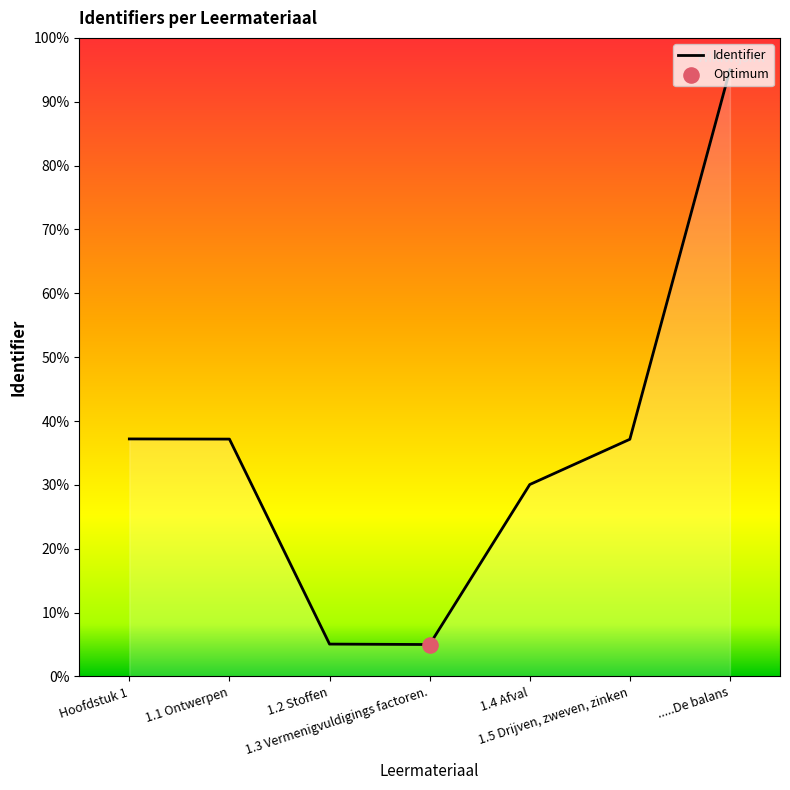

What is the ratio of the value at 1.4 Afval to the value at Hoofdstuk 1?

0.8